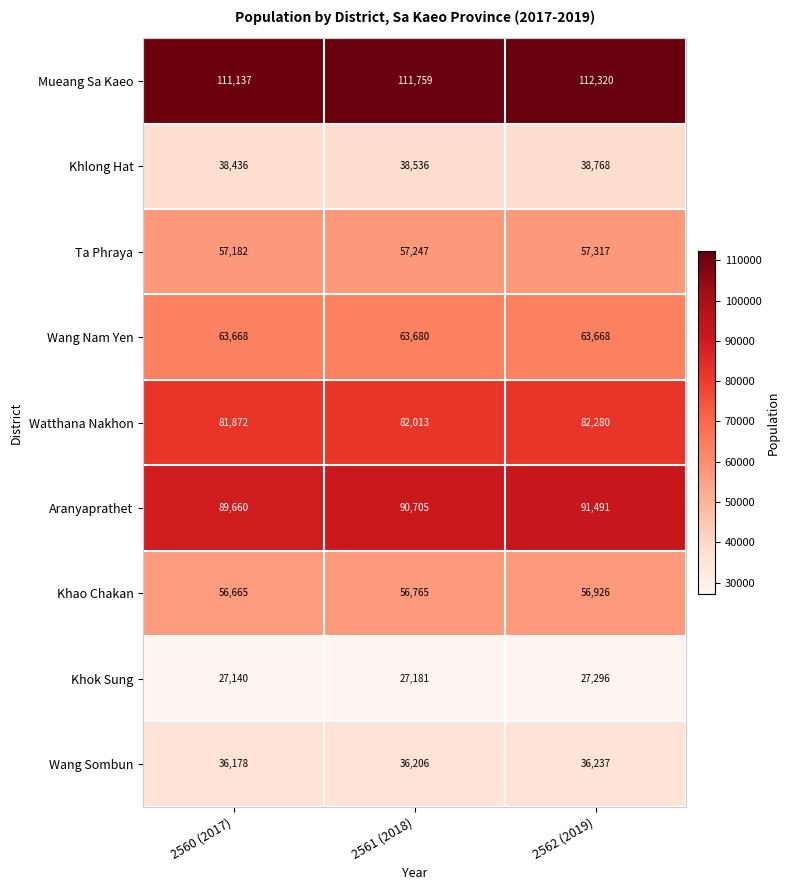

At which category does the chart reach its minimum across all series?

2560 (2017)